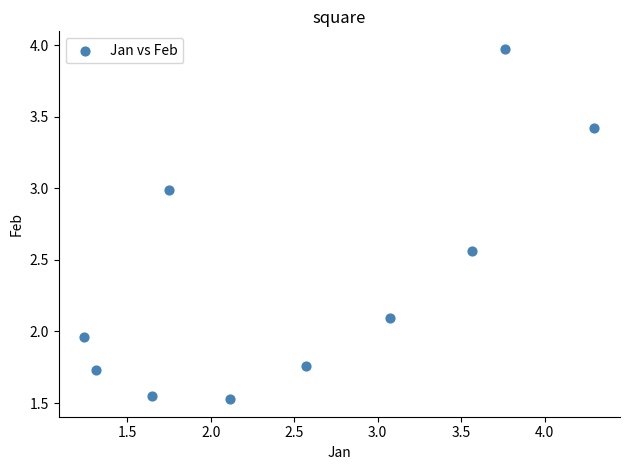

What is the average Y value?

2.4